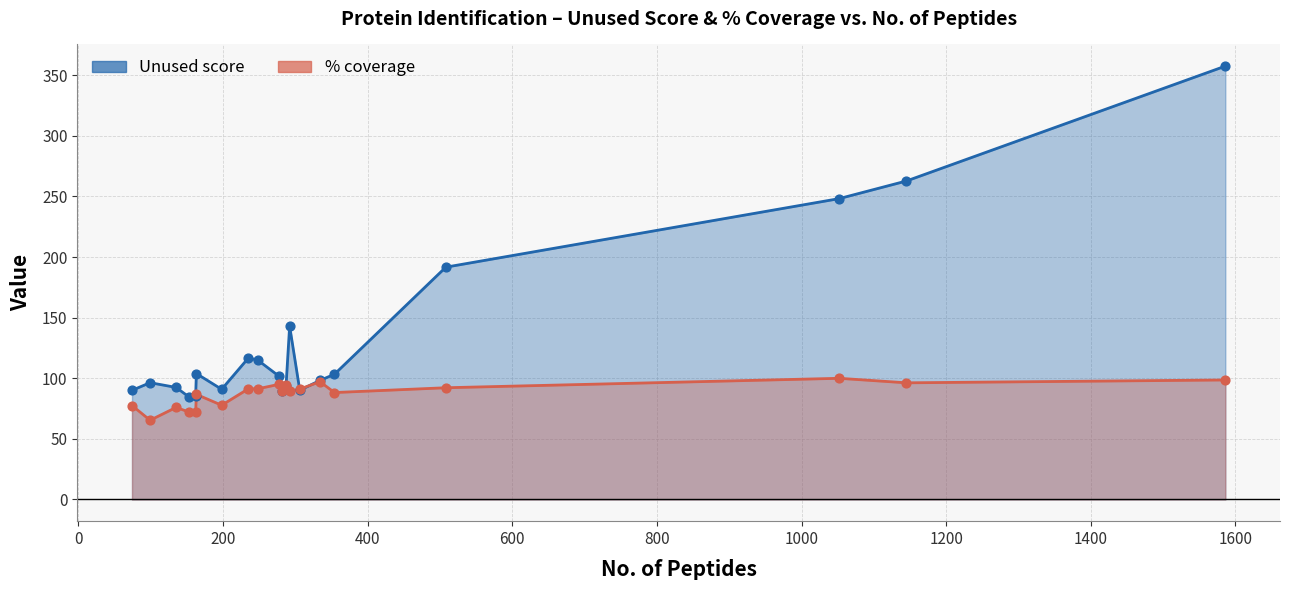

Which series reaches the maximum Y coordinate?

Unused score